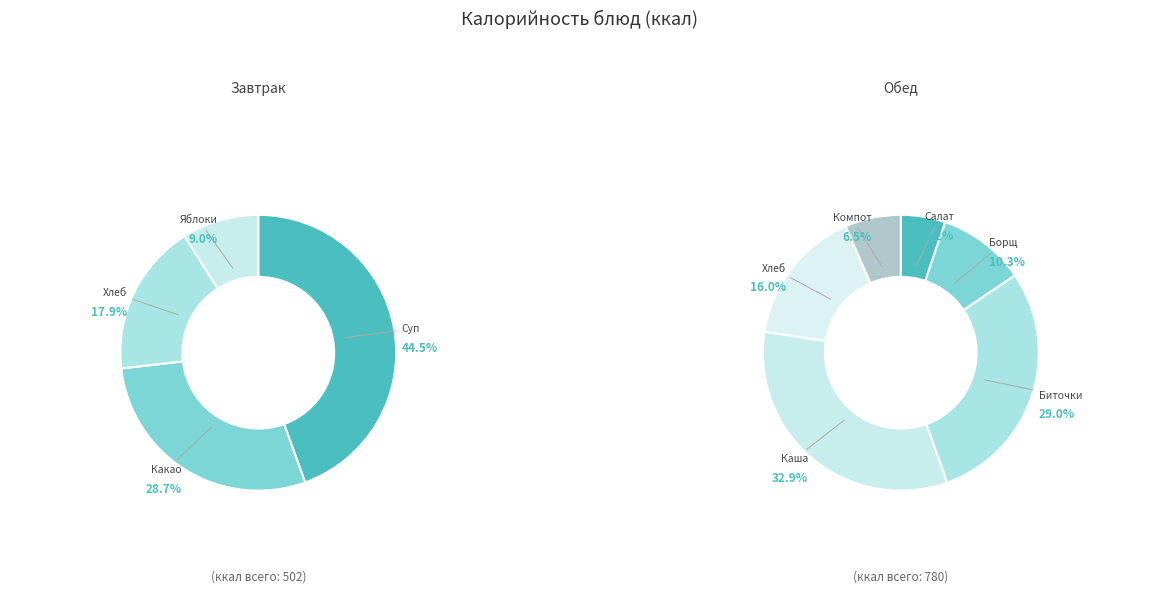

True or false: Салат из соленых огурцов accounts for 1% of the total.

False